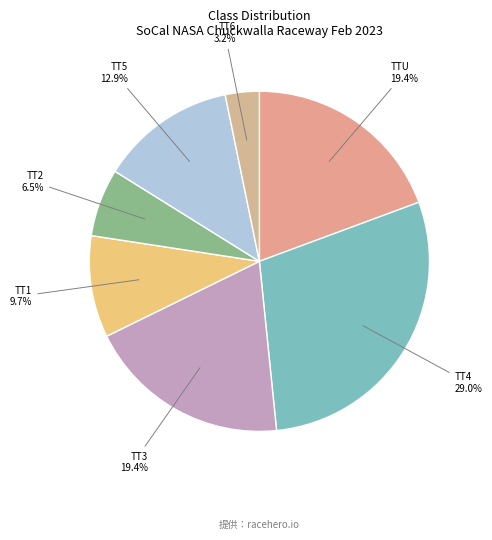

Which category has the smallest portion of the pie?

TT6